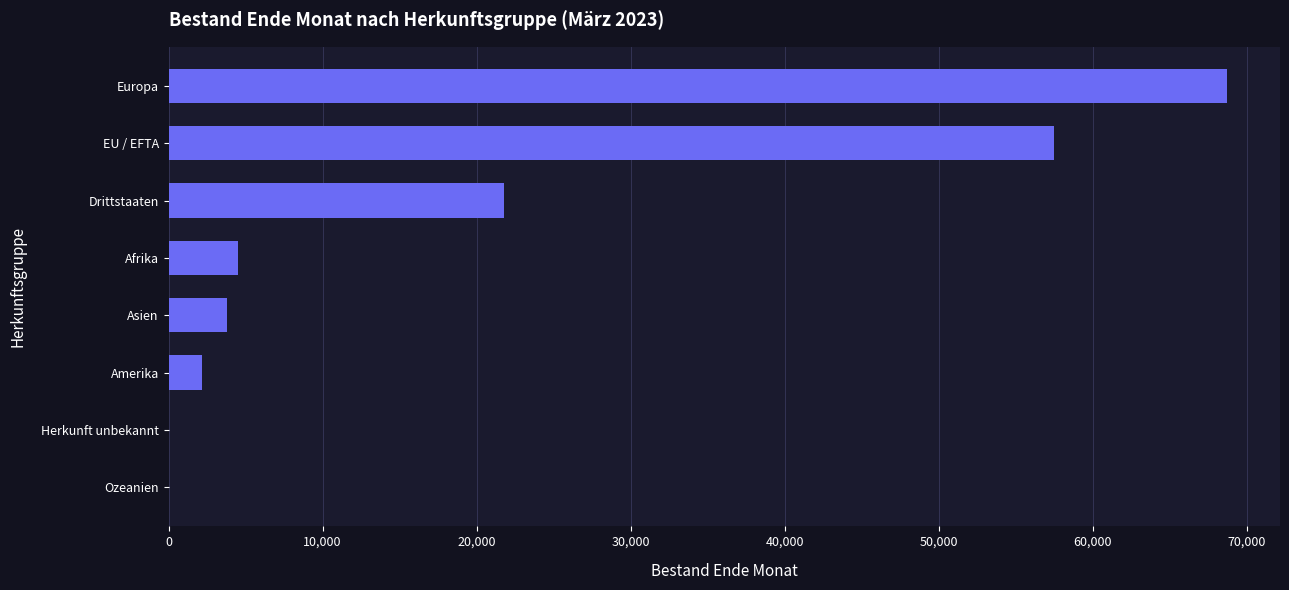

Where is the data nearest to the value 34374?

Drittstaaten